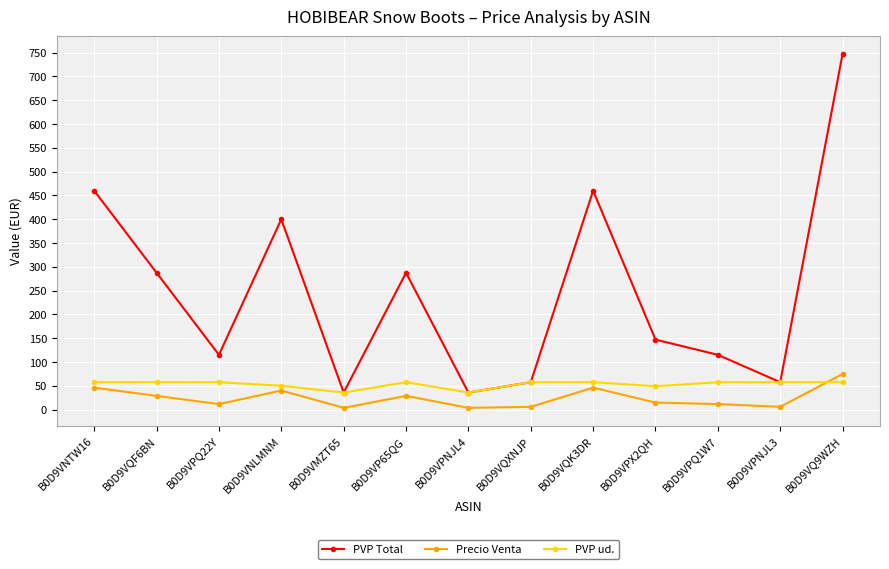

Where is the first local maximum for PVP Total?

B0D9VNLMNM